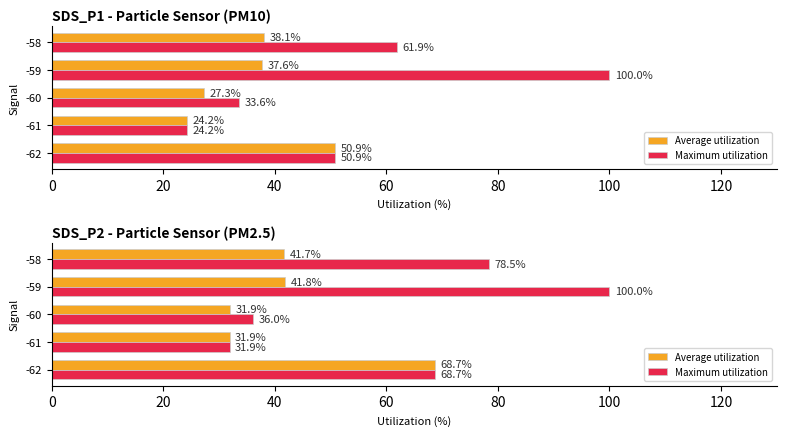

Which series has the largest total across all categories?

Maximum utilization